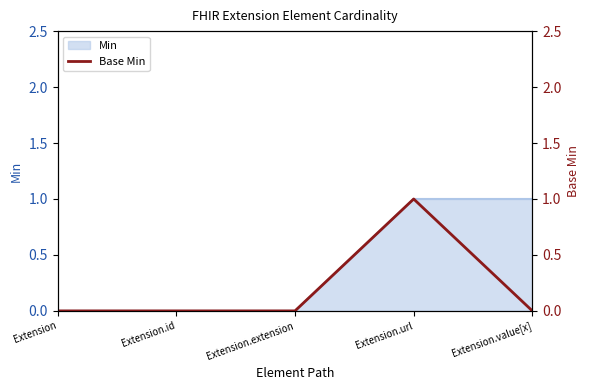

Is it true that Min equals 2 at Extension.url?

False